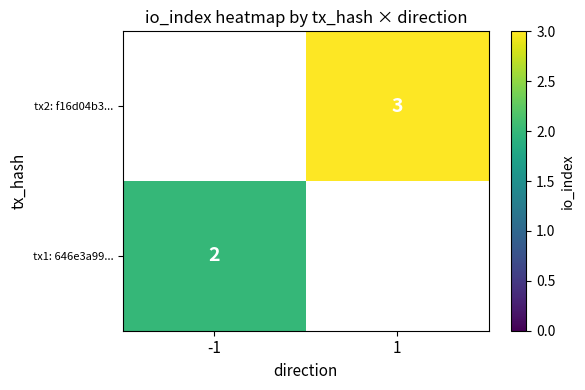

What is the minimum value for tx1: 646e3a99...?

2.0